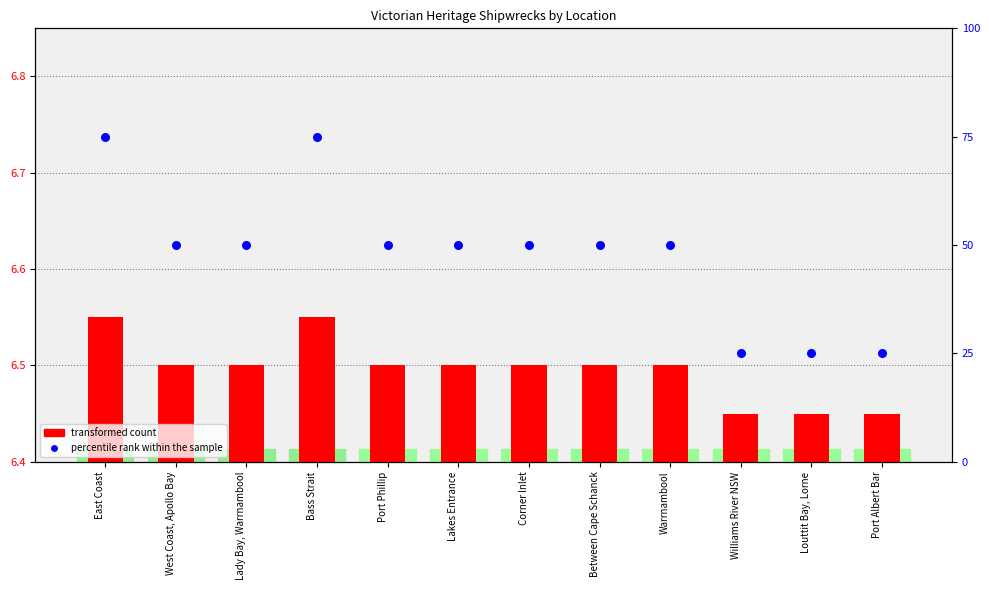

What is the ratio of the value at Port Albert Bar to the value at Warrnambool?

0.5